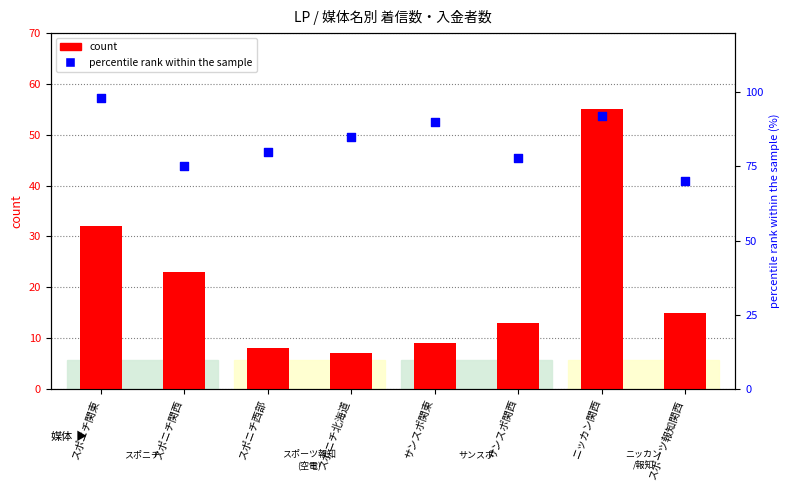

What are all the series names shown in the legend?

count, percentile rank within the sample